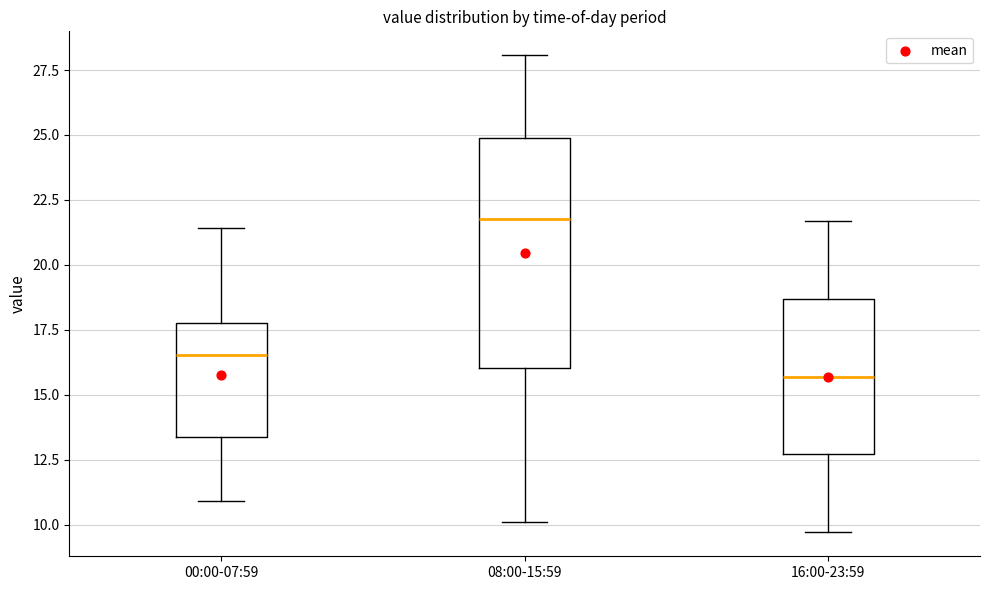

Reading left to right, transcribe this box plot: for each box, give where its median line is, the range the box spans, and where its two whiskers end, as read against the y-axis. The values are not printed on the chart, so give them approximately, as read against the axis.

00:00-07:59: median 16.5, box 13.5 to 18.0, whiskers 11.0 to 21.5
08:00-15:59: median 22.0, box 16.0 to 25.0, whiskers 10.0 to 28.0
16:00-23:59: median 15.5, box 12.5 to 18.5, whiskers 9.5 to 21.5